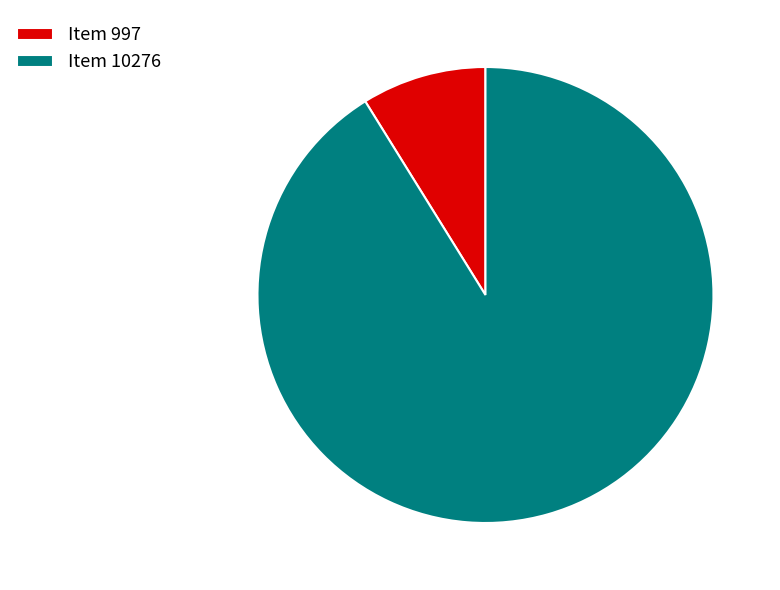

Between Item 10276 and Item 997, which is larger?

Item 10276